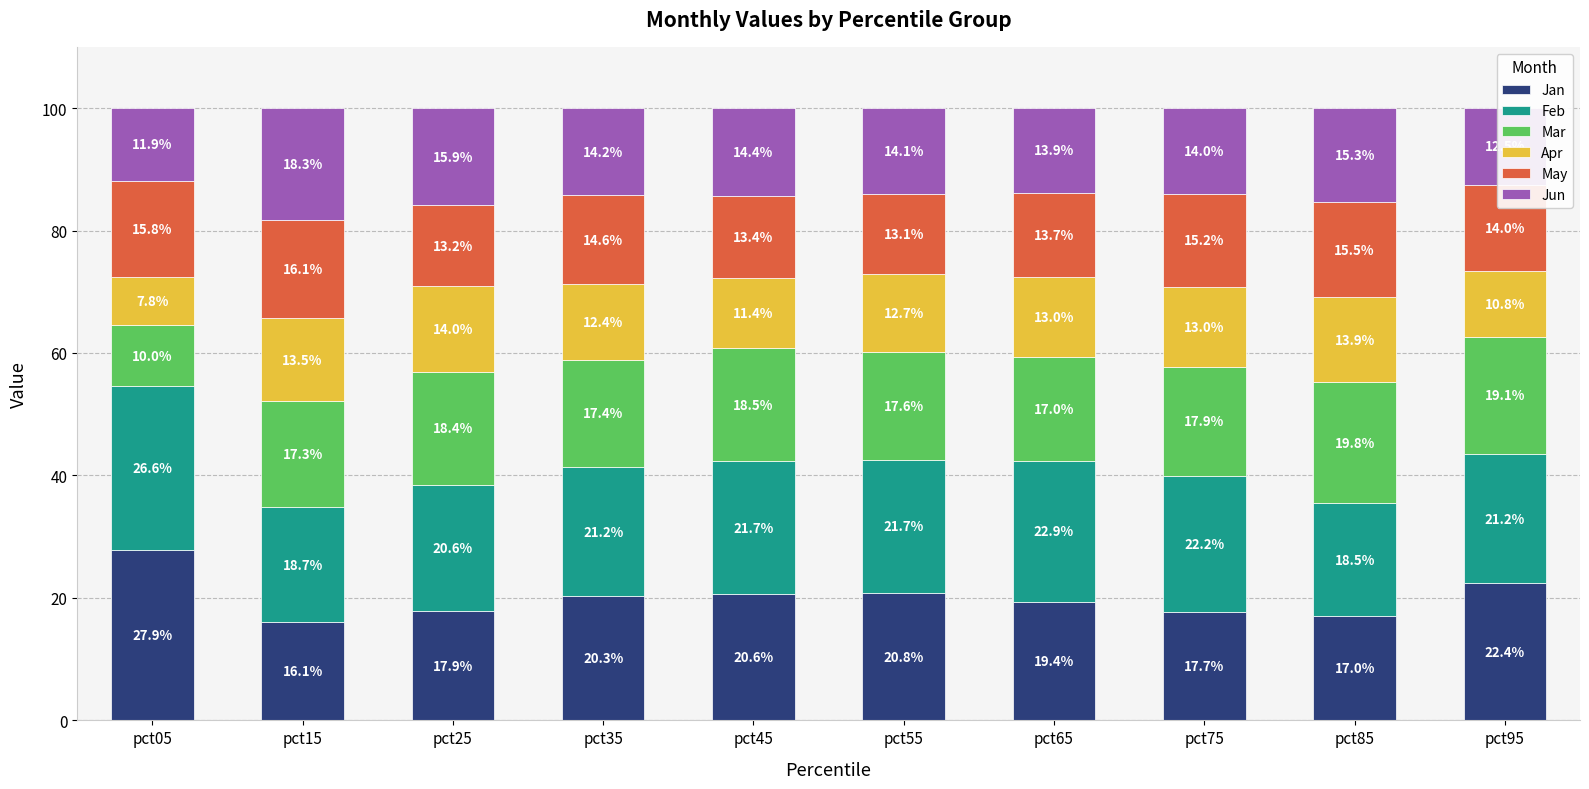

What is the sum of all Jan values?

200.1